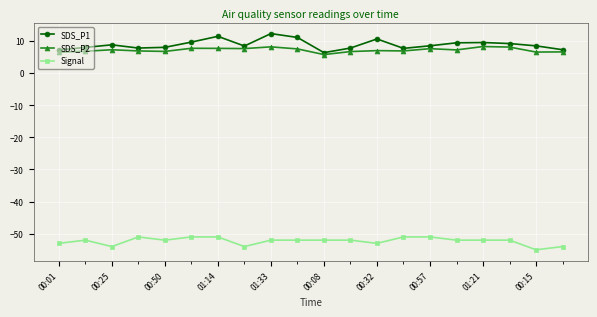

What is the maximum value shown in the chart?

12.3